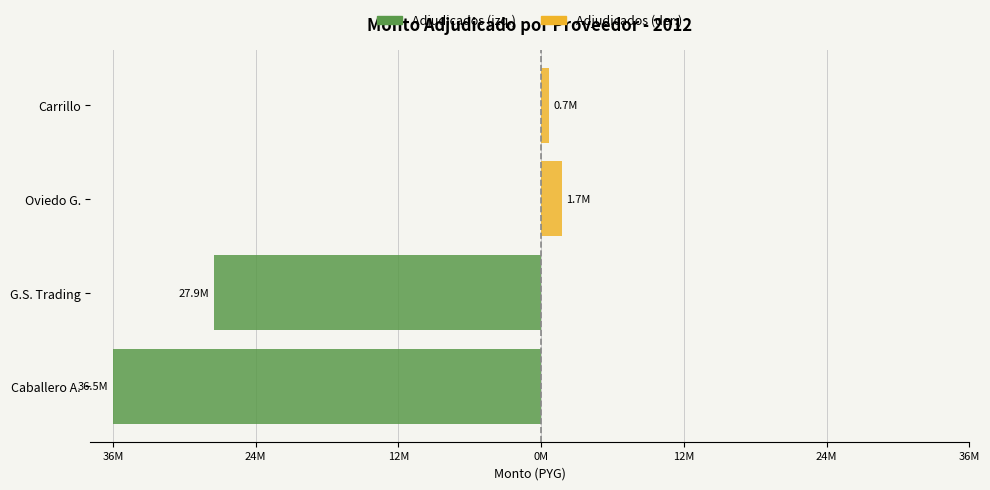

How many series are shown in this chart?

2